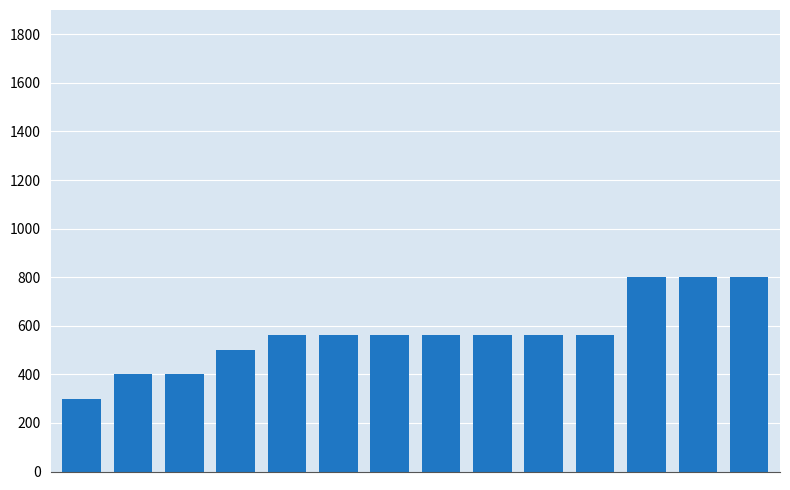

What is the sum of all values?

7920